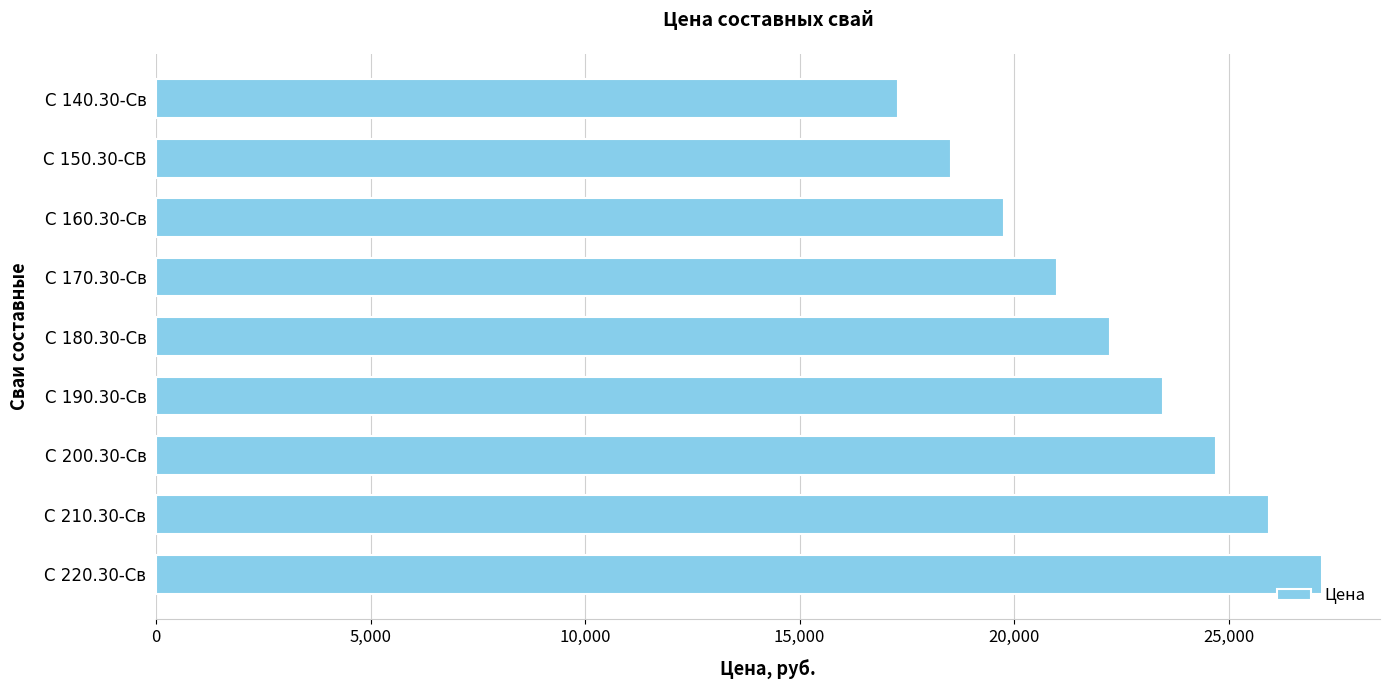

List the labels in order of value, smallest first.

С 140.30-Св, С 150.30-СВ, С 160.30-Св, С 170.30-Св, С 180.30-Св, С 190.30-Св, С 200.30-Св, С 210.30-Св, С 220.30-Св